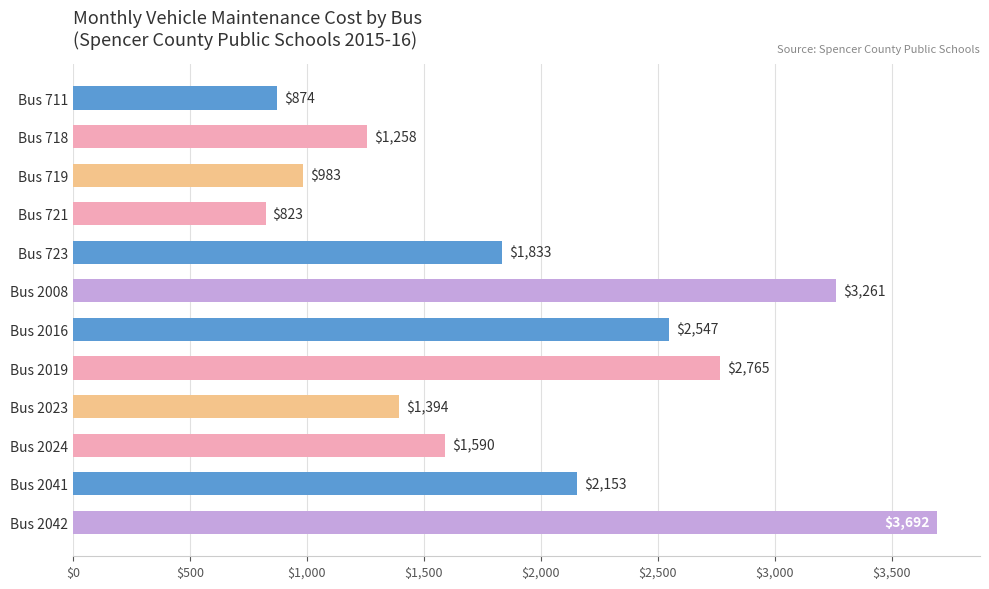

How many series are shown in this chart?

1